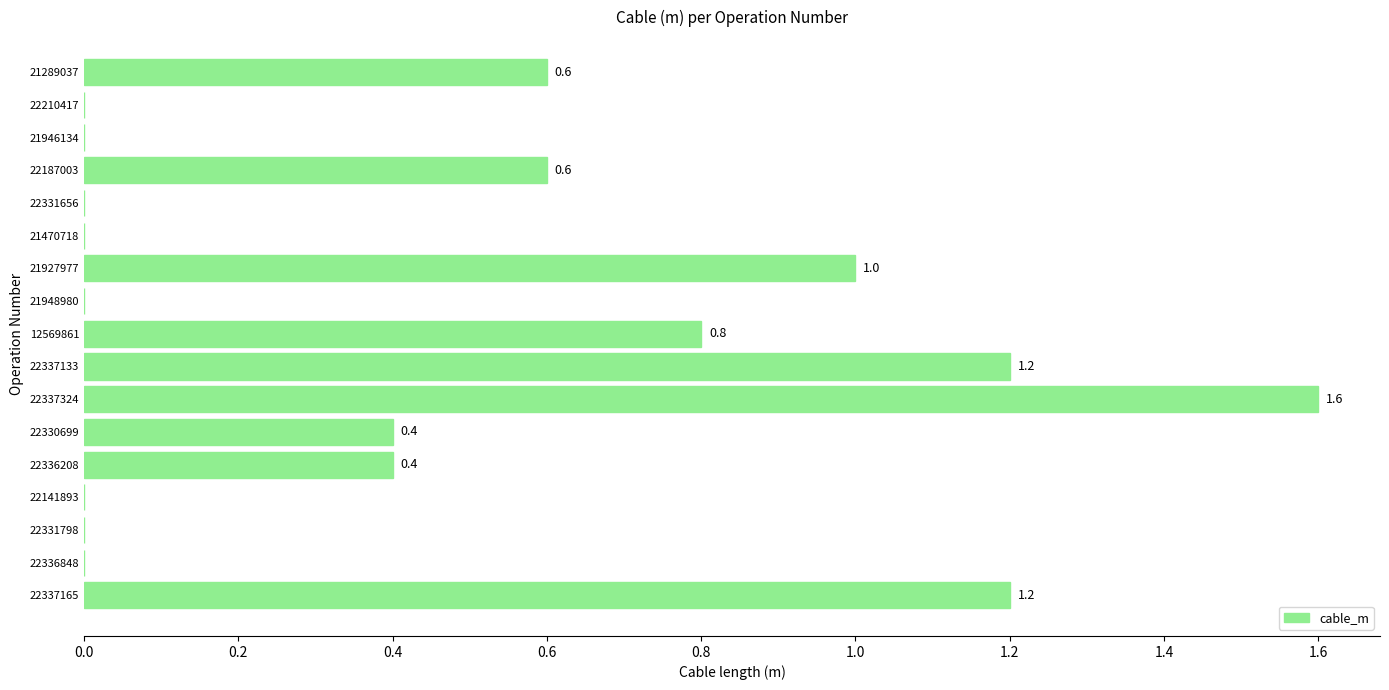

Reading bottom to top, extract all data points from this chart.

22337165=1.2	22336848=0.0	22331798=0.0	22141893=0.0	22336208=0.4	22330699=0.4	22337324=1.6	22337133=1.2	12569861=0.8	21948980=0.0	21927977=1.0	21470718=0.0	22331656=0.0	22187003=0.6	21946134=0.0	22210417=0.0	21289037=0.6